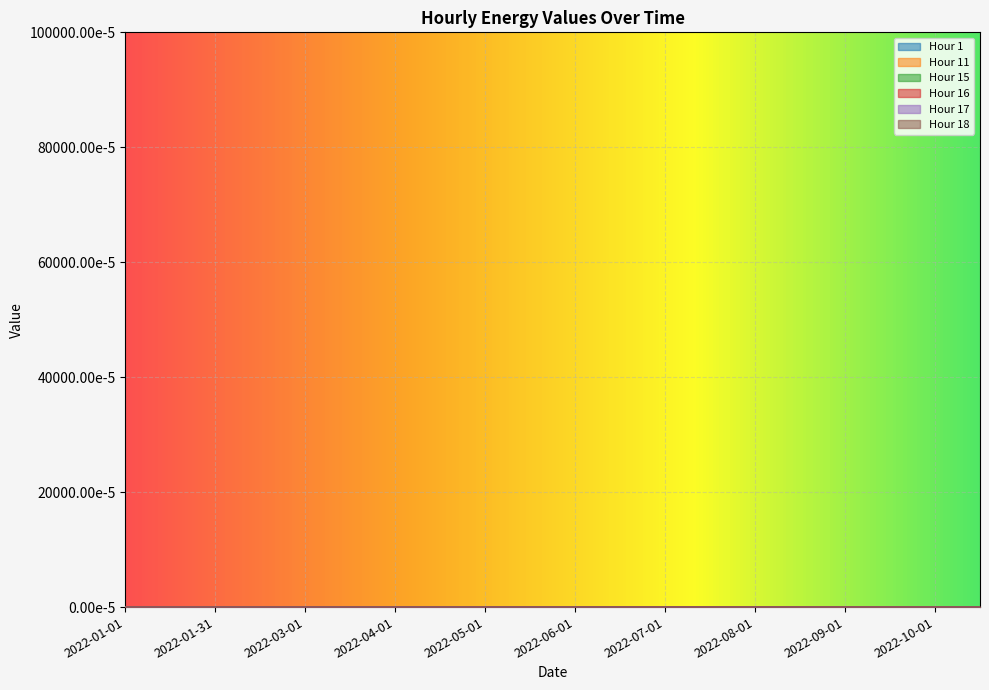

At which label does Hour 17 reach its peak?

2022-09-15